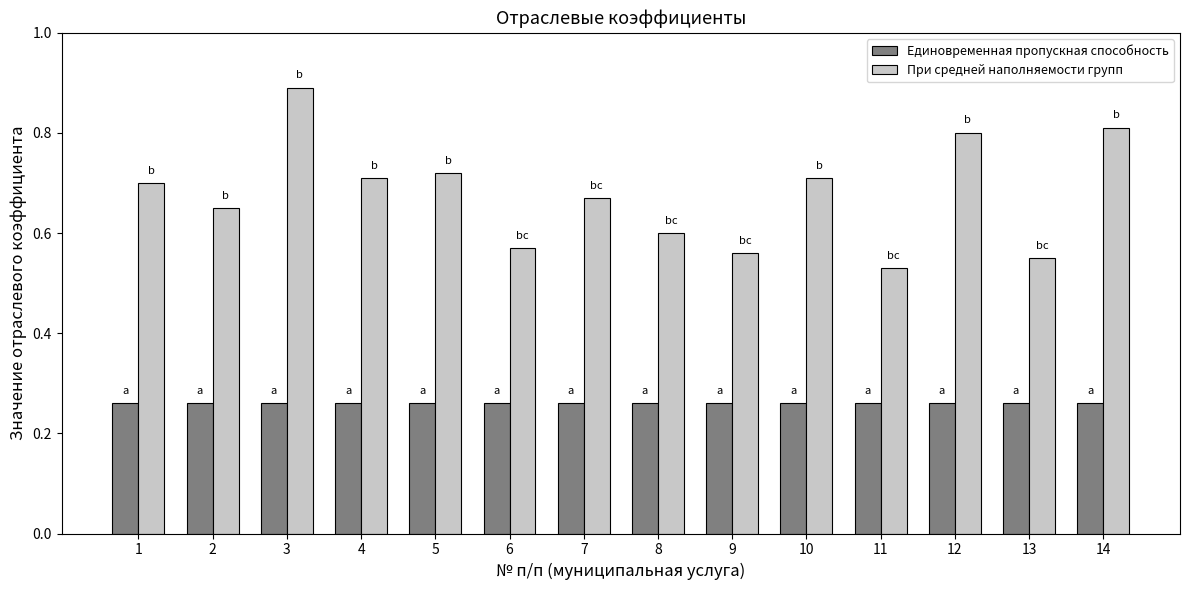

What is the total value across all series at 10?

1.0